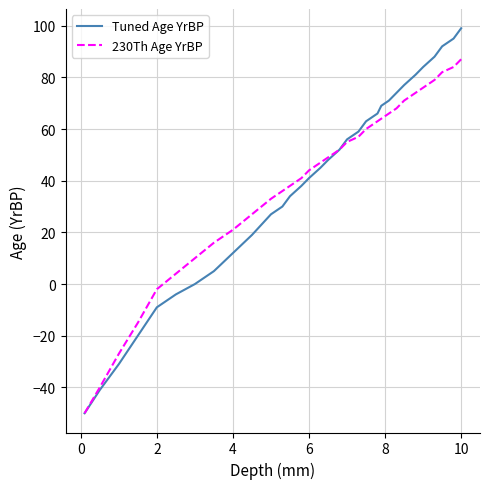

What is the greatest value displayed?

99